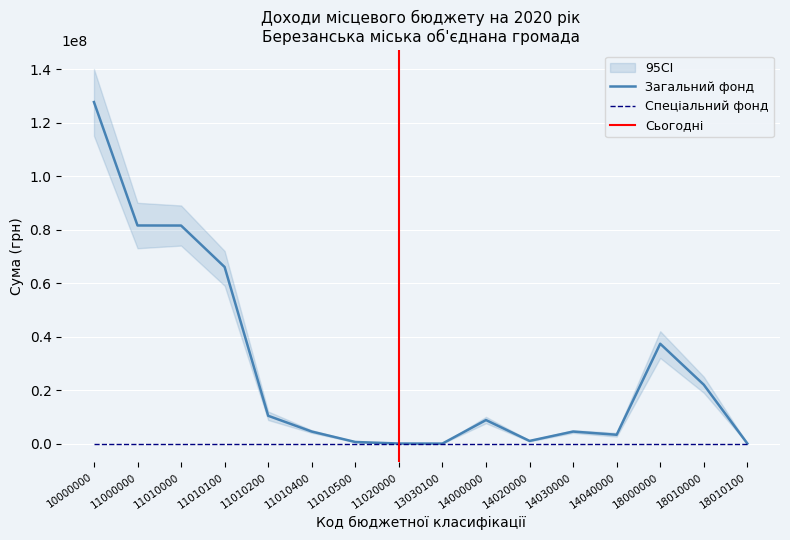

Reading right to left, list all the values displayed in this chart.

Загальний фонд: 40000.0	22013575.0	37314575.0	3300000.0	4500000.0	1000000.0	8800000.0	8000.0	25000.0	600000.0	4500000.0	10400000.0	65996181.0	81496181.0	81521181.0	127643756.0
Спеціальний фонд: 0.0	0.0	0.0	0.0	0.0	0.0	0.0	0.0	0.0	0.0	0.0	0.0	0.0	0.0	0.0	0.0
Усього: 40000.0	22013575.0	37314575.0	3300000.0	4500000.0	1000000.0	8800000.0	8000.0	25000.0	600000.0	4500000.0	10400000.0	65996181.0	81496181.0	81521181.0	127643756.0